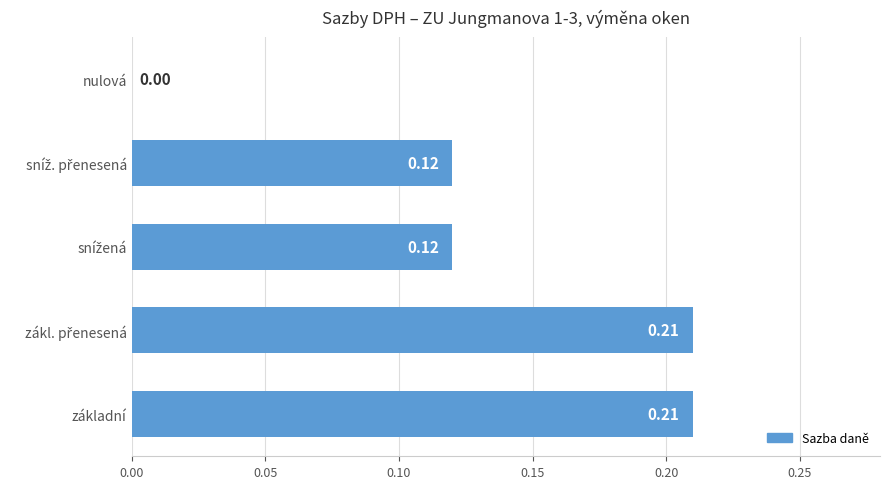

Which has a higher value, nulová or základní?

základní